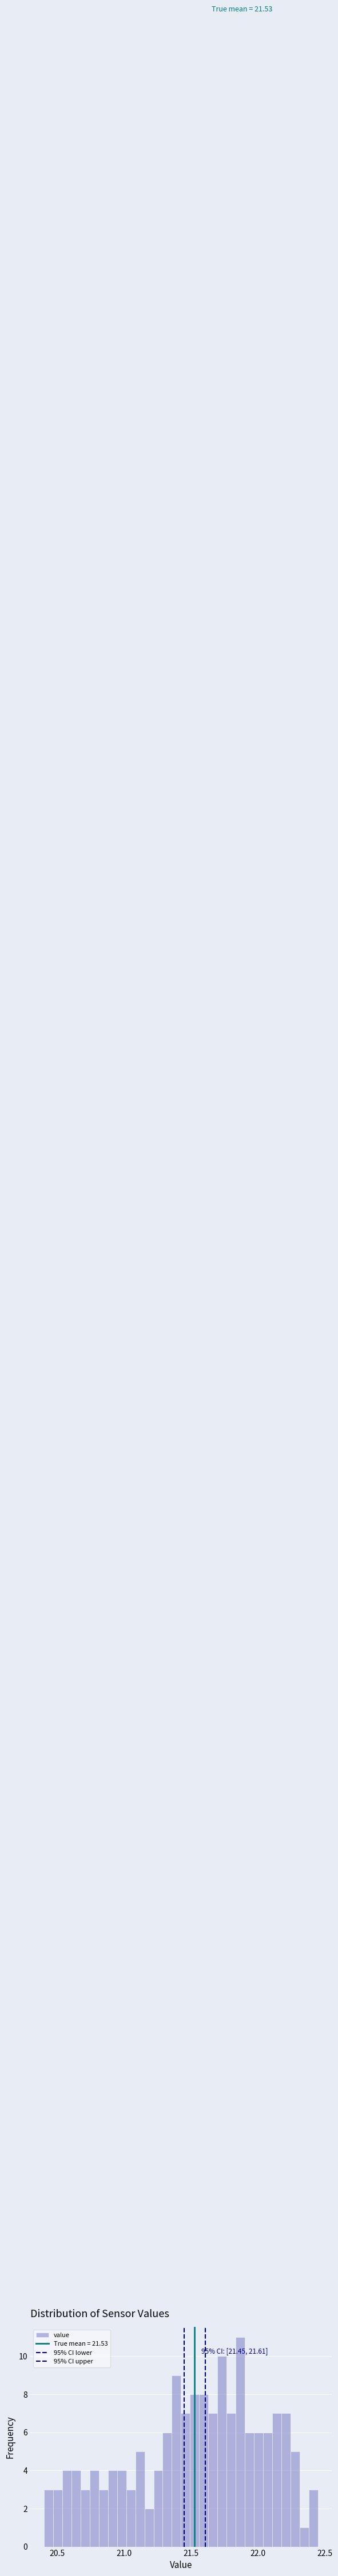

Read against the x-axis, roughly where is the centre of the tallest bar?

21.85